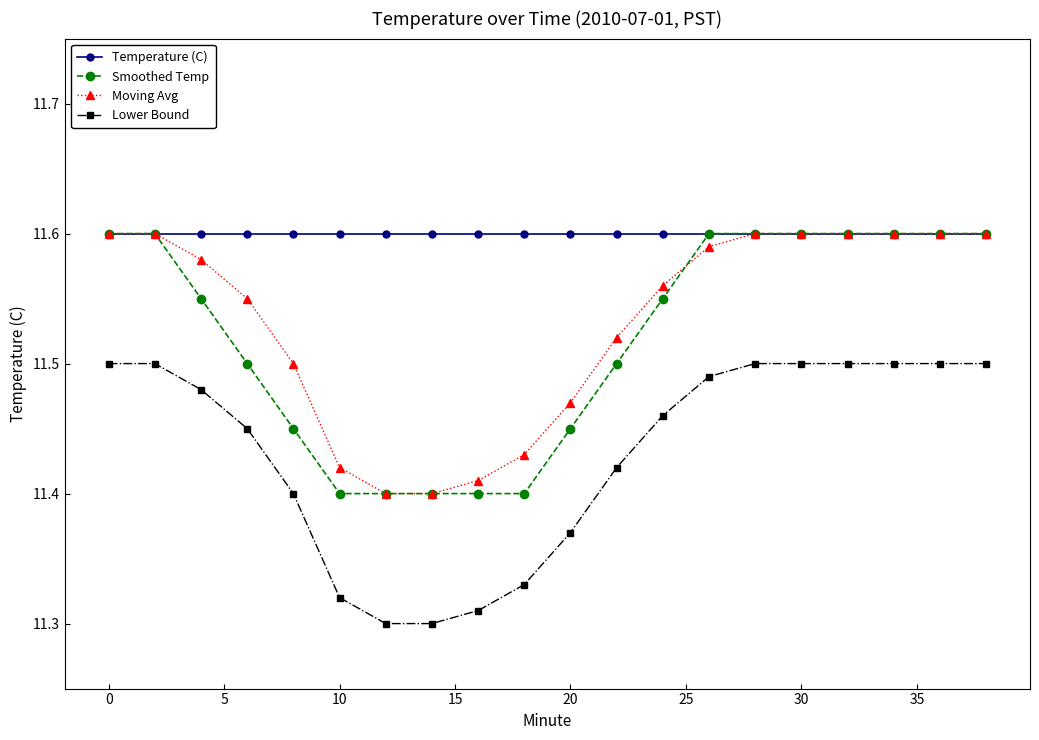

Count the Smoothed Temp values in the range 11 to 12.

20